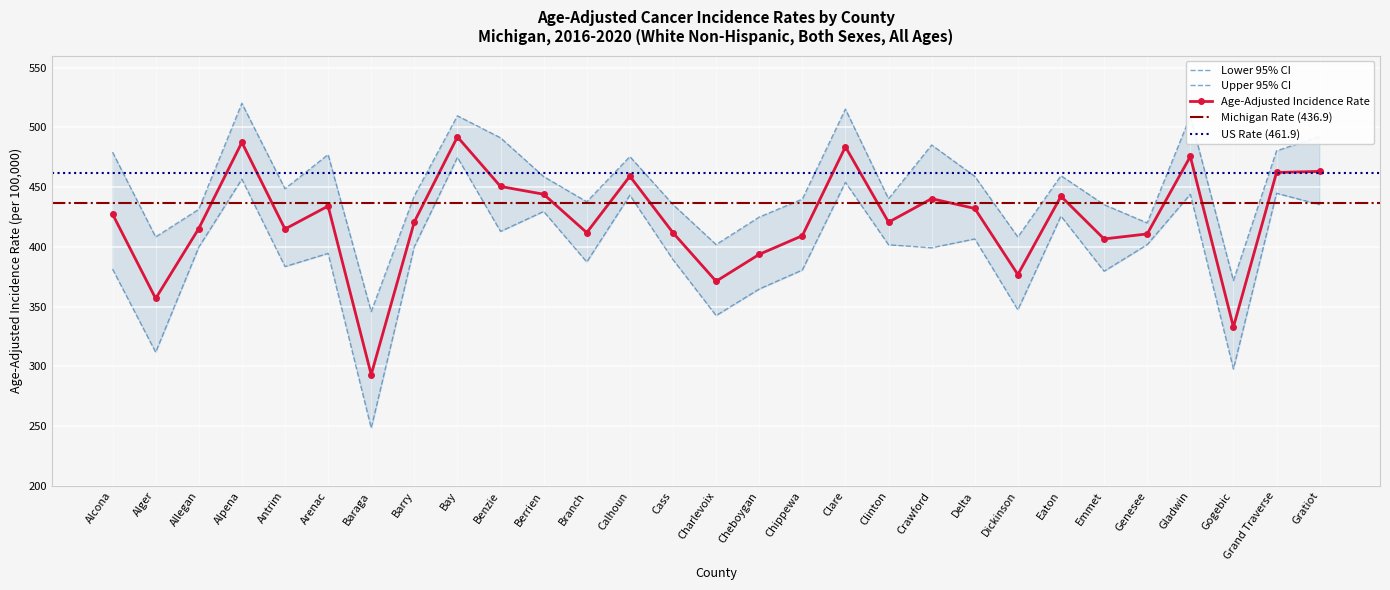

What is the difference between the second highest and minimum values in the Upper 95% CI series?

169.4